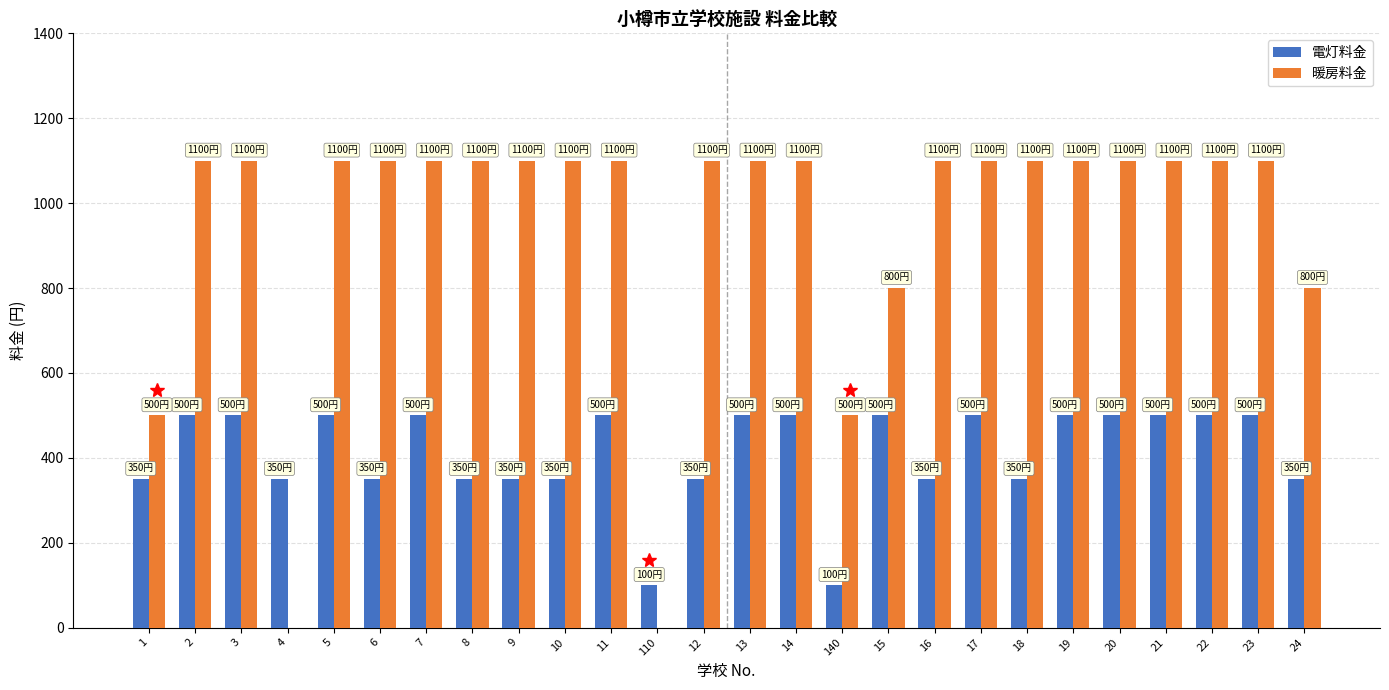

Which series has the largest total across all categories?

暖房料金